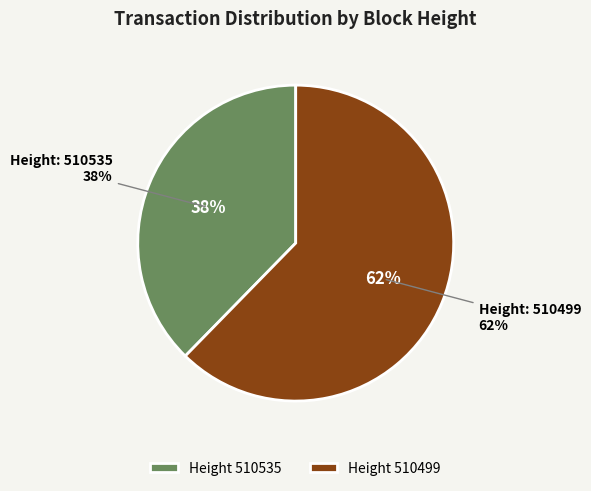

How many segments does this pie chart have?

2